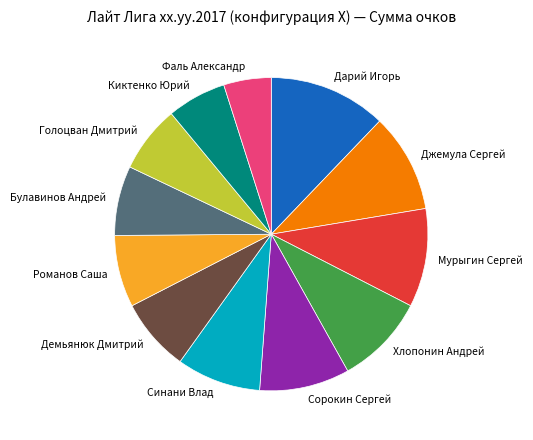

Is it true that Джемула Сергей is 18% of the pie?

False